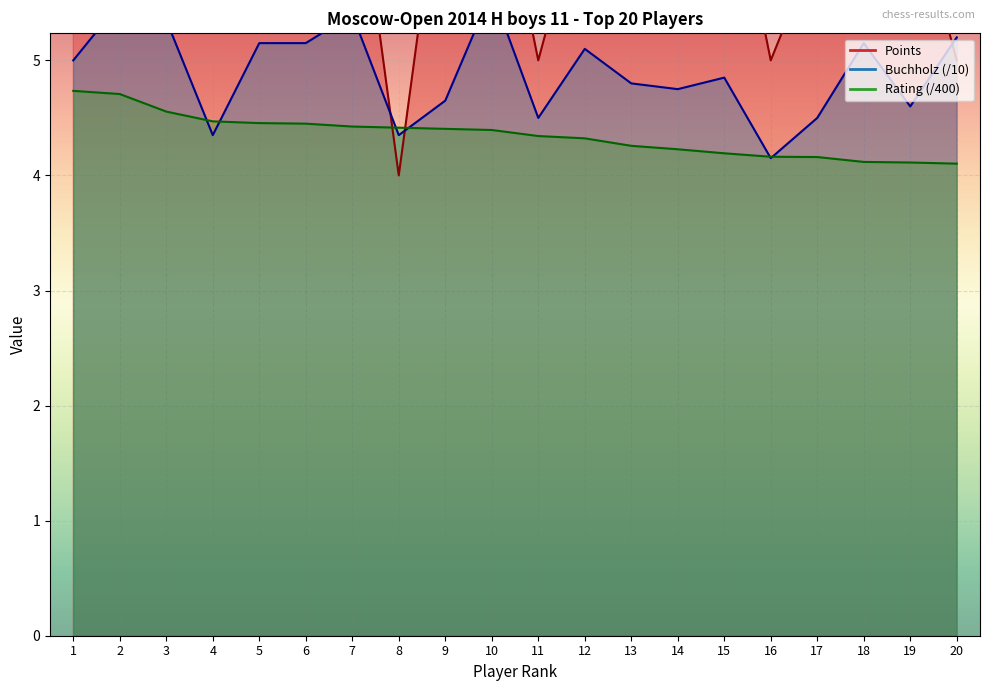

Reading left to right, transcribe all the data shown in this chart.

Points: 1=7.5	2=6.0	3=7.5	4=7.5	5=7.0	6=7.0	7=7.0	8=4.0	9=7.0	10=7.0	11=5.0	12=6.5	13=6.0	14=6.0	15=7.0	16=5.0	17=6.0	18=6.0	19=6.5	20=5.0
Buchholz: 1=5.0	2=5.5	3=5.3	4=4.3	5=5.2	6=5.2	7=5.4	8=4.3	9=4.7	10=5.6	11=4.5	12=5.1	13=4.8	14=4.8	15=4.8	16=4.2	17=4.5	18=5.2	19=4.6	20=5.2
Rating: 1=4.7	2=4.7	3=4.6	4=4.5	5=4.5	6=4.5	7=4.4	8=4.4	9=4.4	10=4.4	11=4.3	12=4.3	13=4.3	14=4.2	15=4.2	16=4.2	17=4.2	18=4.1	19=4.1	20=4.1